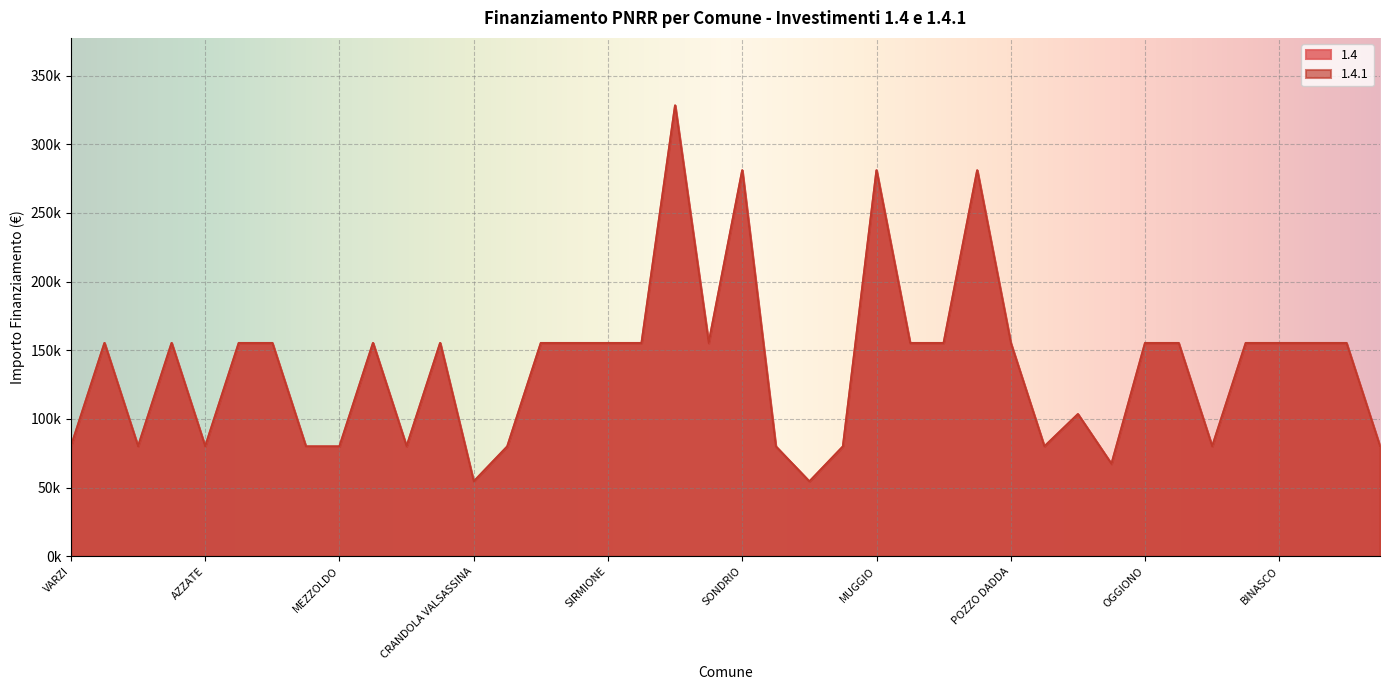

How many data points in 1.4 are less than 155234?

16